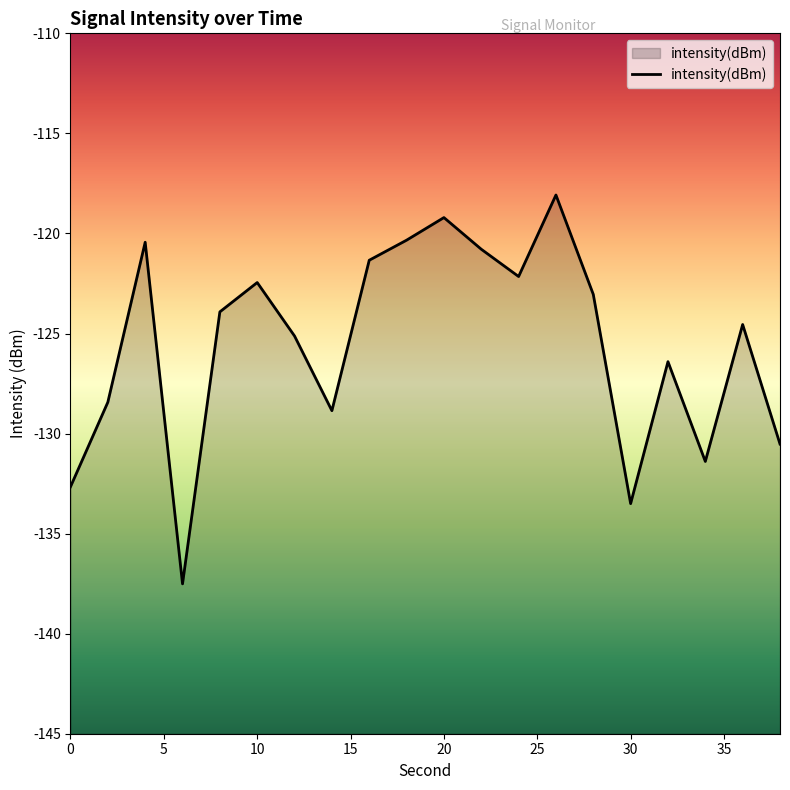

What is the sum of all values?

-2510.7